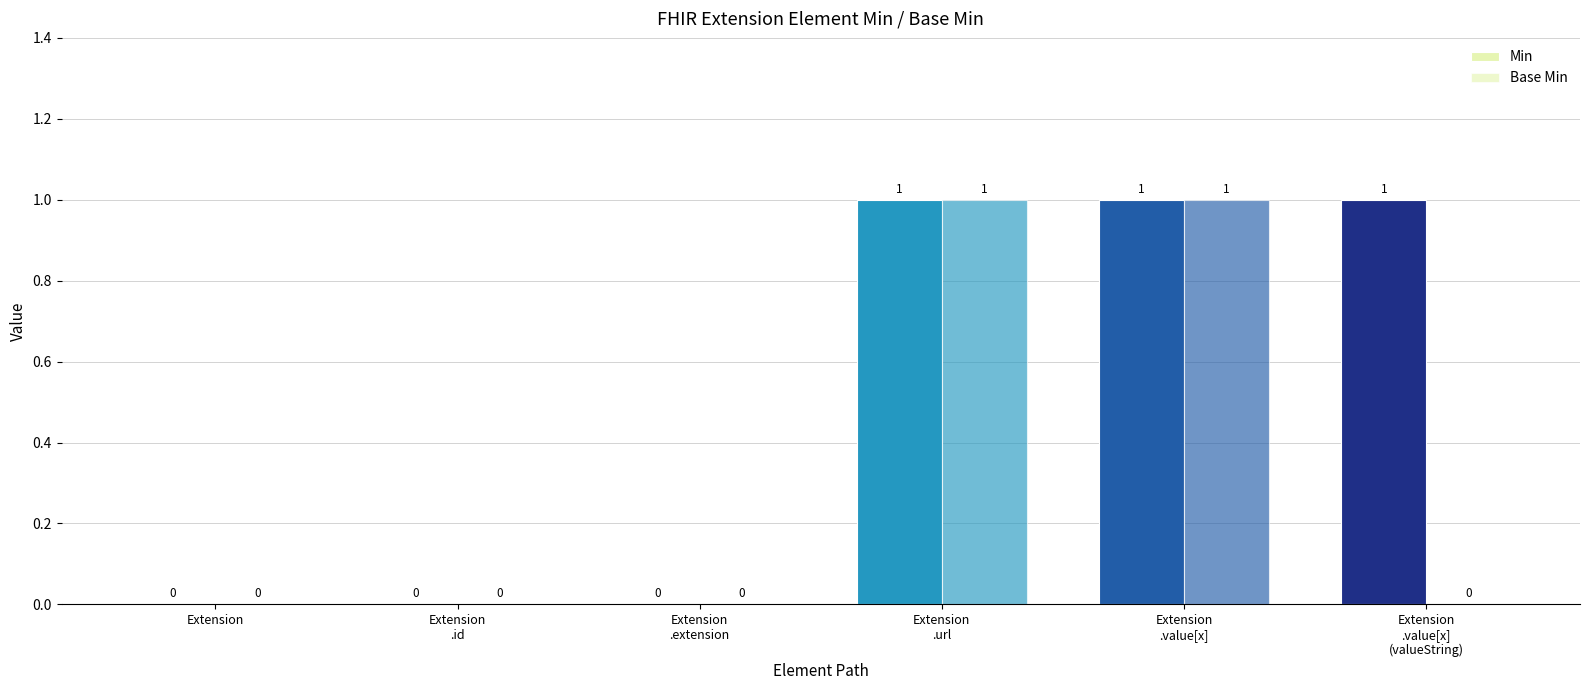

Count the number of categories in the chart.

6